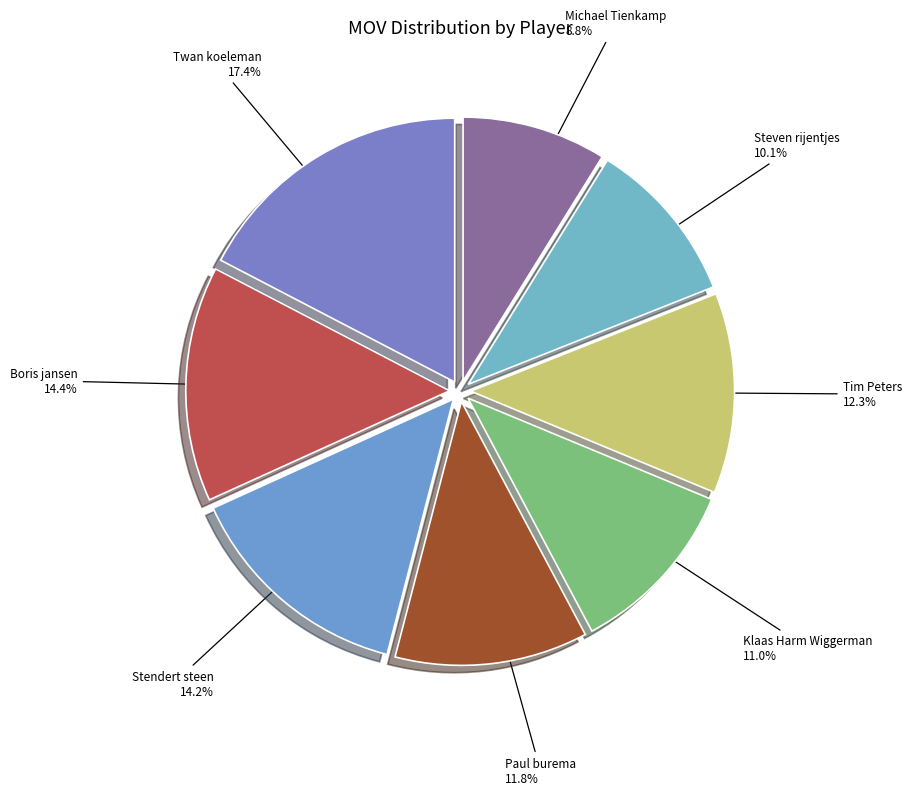

To the nearest percent, what percentage of the pie is Tim Peters?

12%